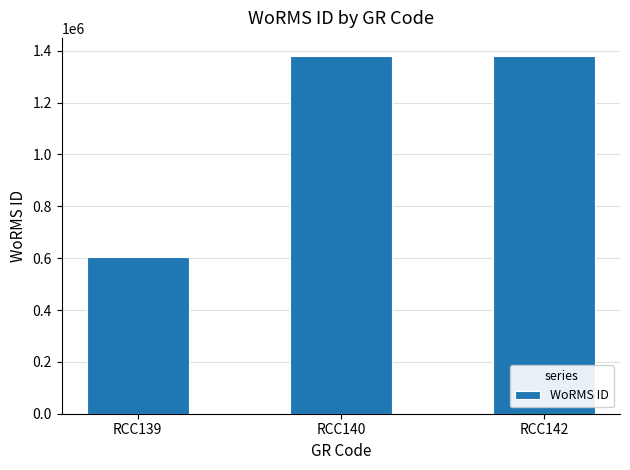

The chart shows a value of 1380402 at RCC140. True or false?

True